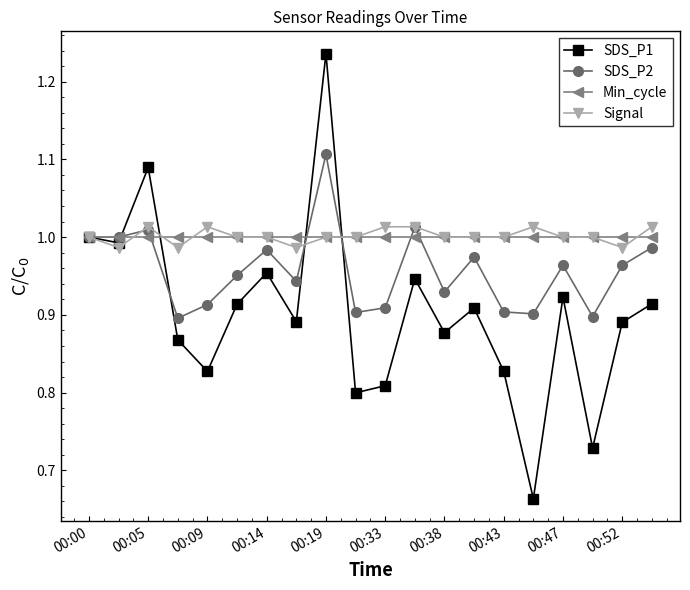

Which series has the largest range (max minus min)?

SDS_P1